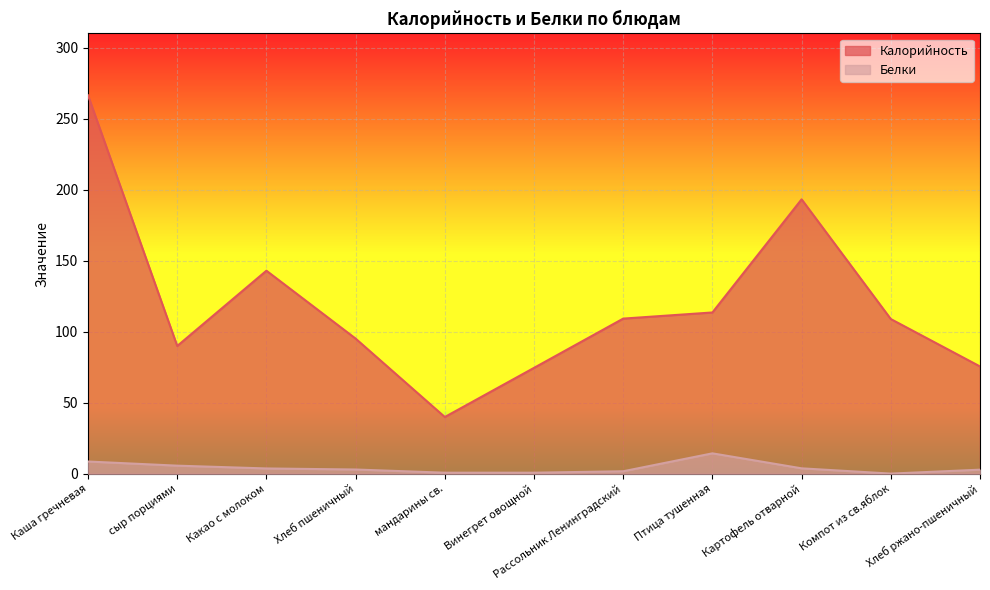

At which category does the chart reach its peak across all series?

Каша гречневая